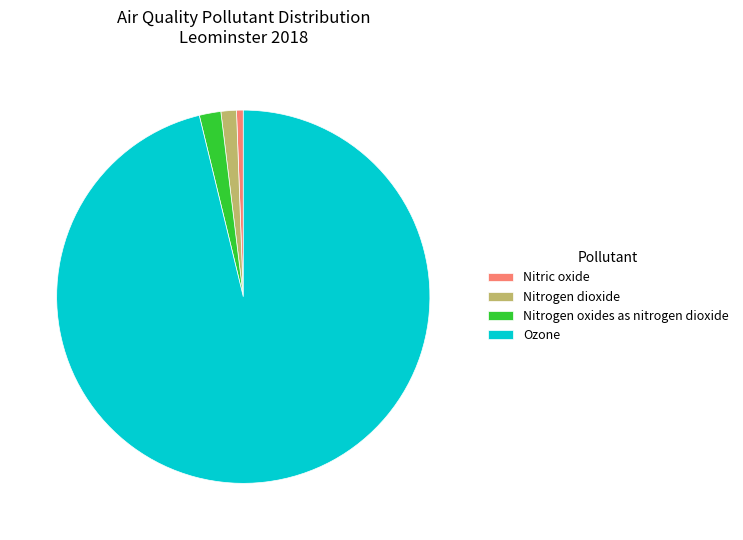

How many slices are in this pie chart?

4